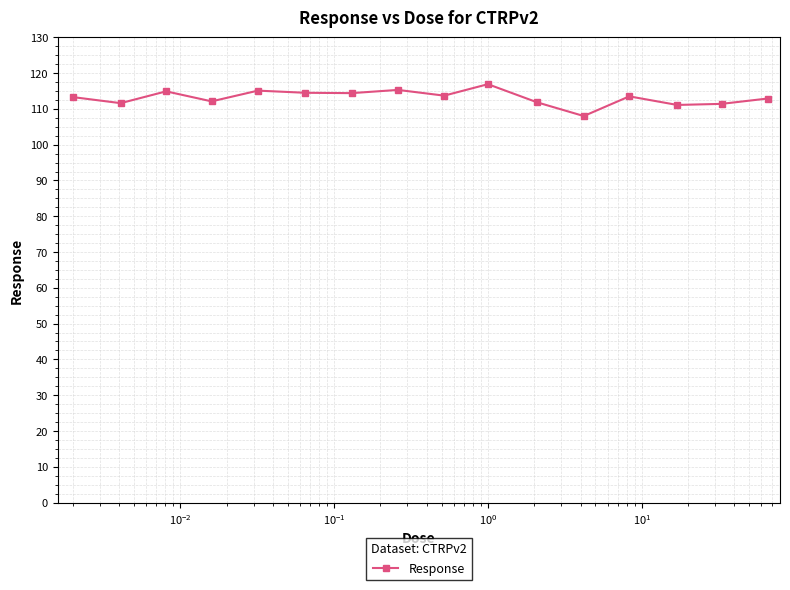

Count the number of categories in the chart.

16